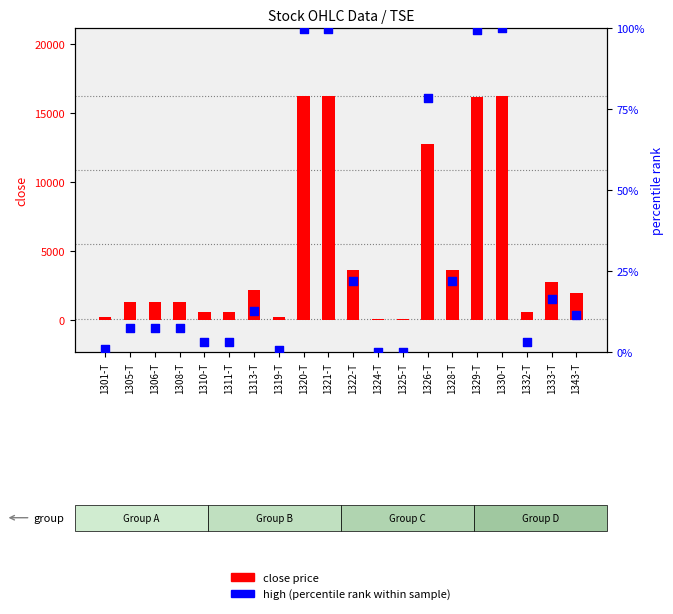

Which series has the widest spread of Y values?

close